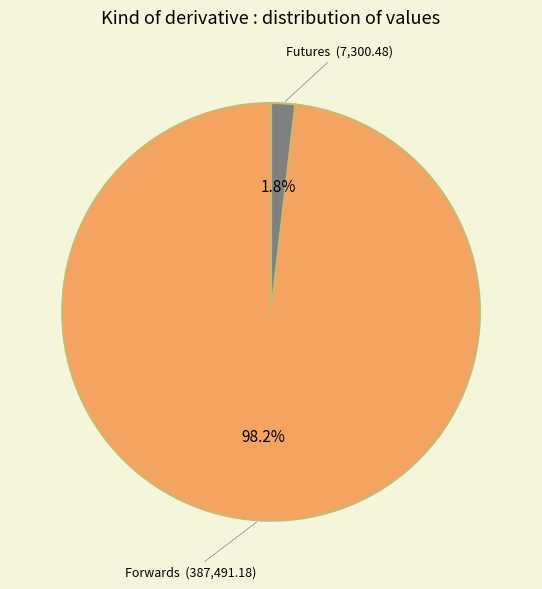

To the nearest percent, what percentage of the pie is Futures?

2%